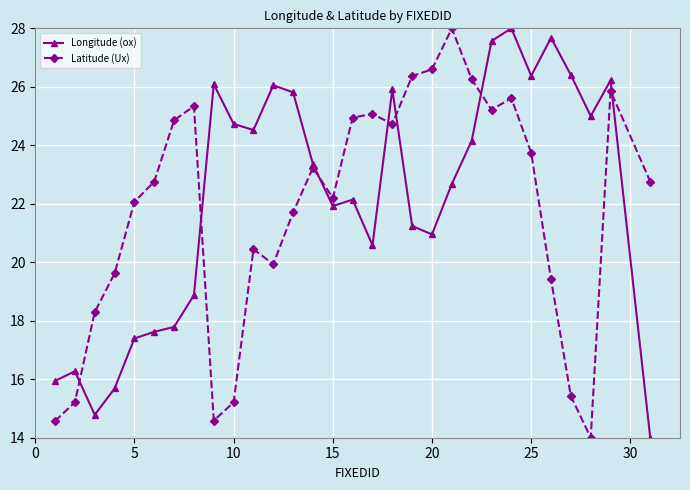

How many values in the Longitude (ox) series are below 23?

15